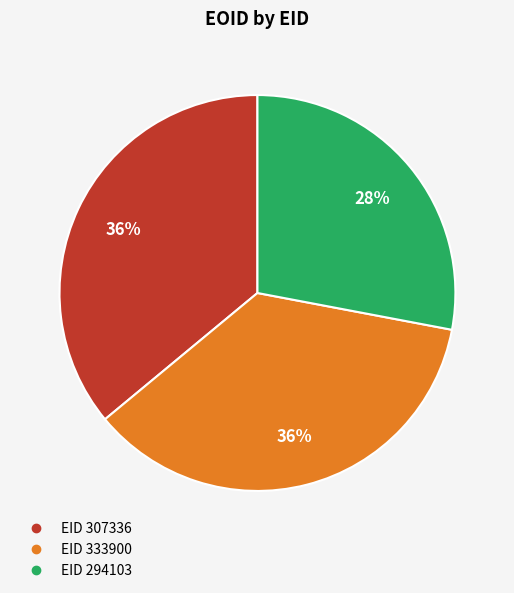

How many segments does this pie chart have?

3